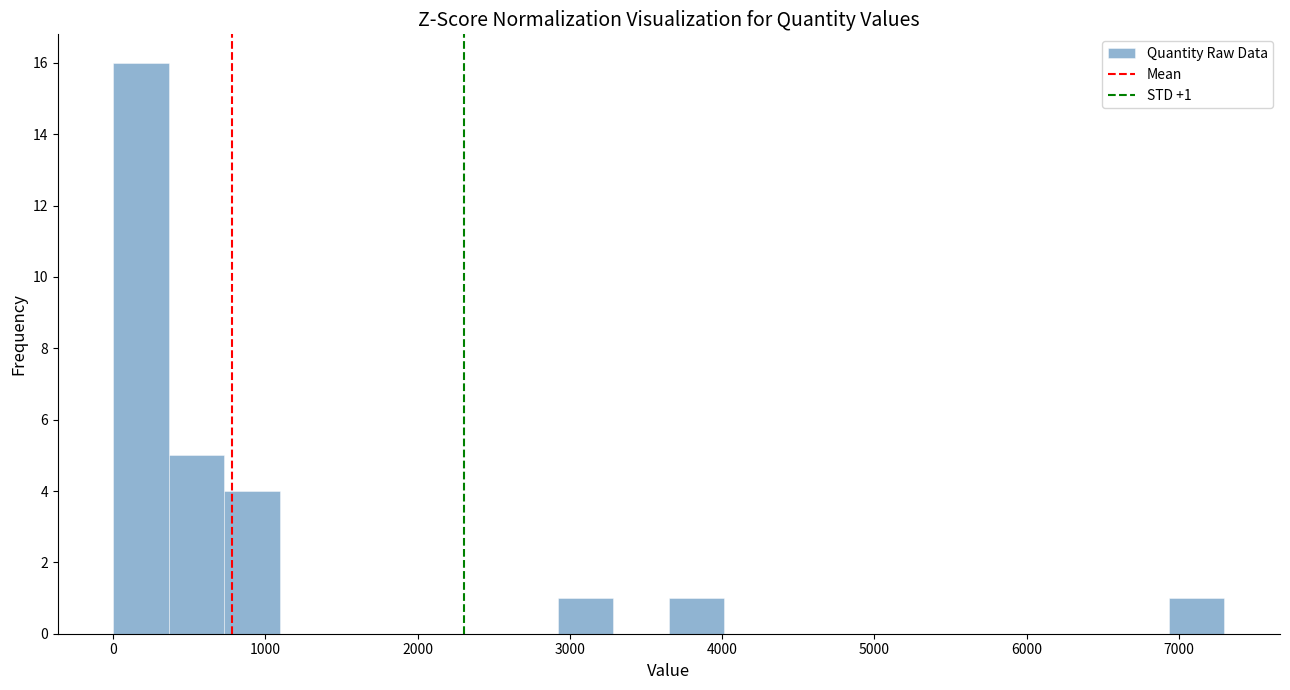

Read against the x-axis, roughly where is the centre of the tallest bar?

200